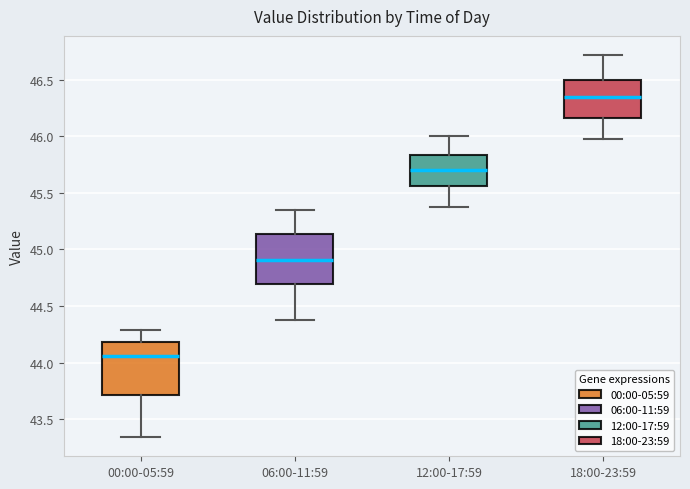

Where does the upper whisker of the box for 18:00-23:59 end on the y-axis? The values are not printed on the chart, so give them approximately, as read against the axis.

46.70